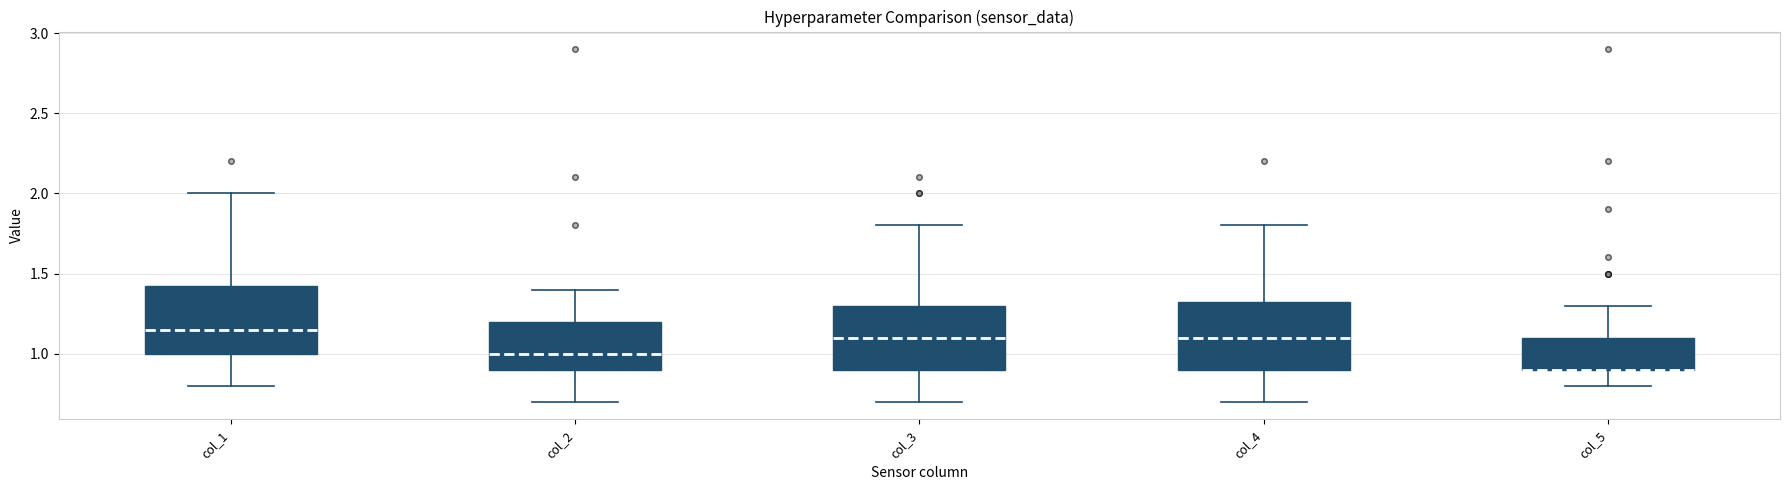

Reading left to right, read every box against the y-axis: the position of its median line, the range the box covers, and the ends of its whiskers. The values are not printed on the chart, so give them approximately, as read against the axis.

col_1: median 1.15, box 1.00 to 1.45, whiskers 0.80 to 2.00
col_2: median 1.00, box 0.90 to 1.20, whiskers 0.70 to 1.40
col_3: median 1.10, box 0.90 to 1.30, whiskers 0.70 to 1.80
col_4: median 1.10, box 0.90 to 1.35, whiskers 0.70 to 1.80
col_5: median 0.90 (drawn on the box's lower edge), box 0.90 to 1.10, whiskers 0.80 to 1.30